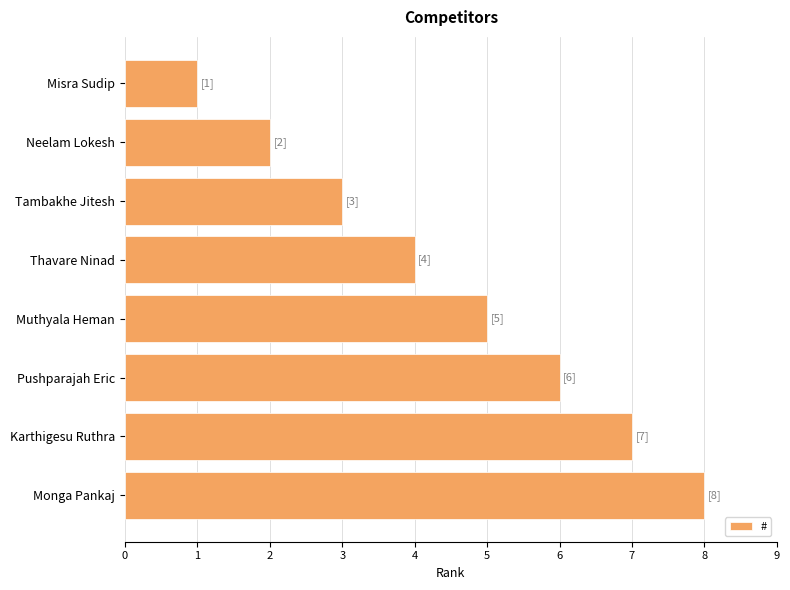

What is the difference between the maximum and second lowest values?

6